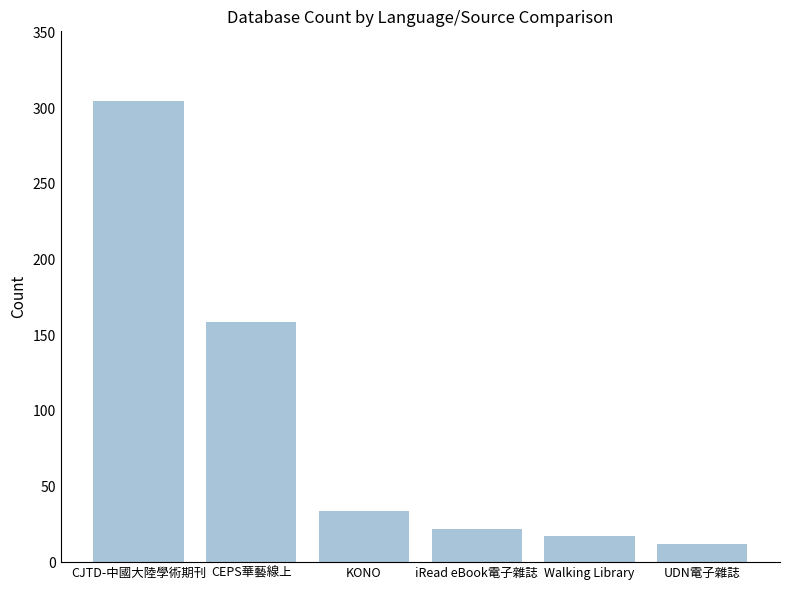

The chart shows a value of 105 at CEPS華藝線上. True or false?

False